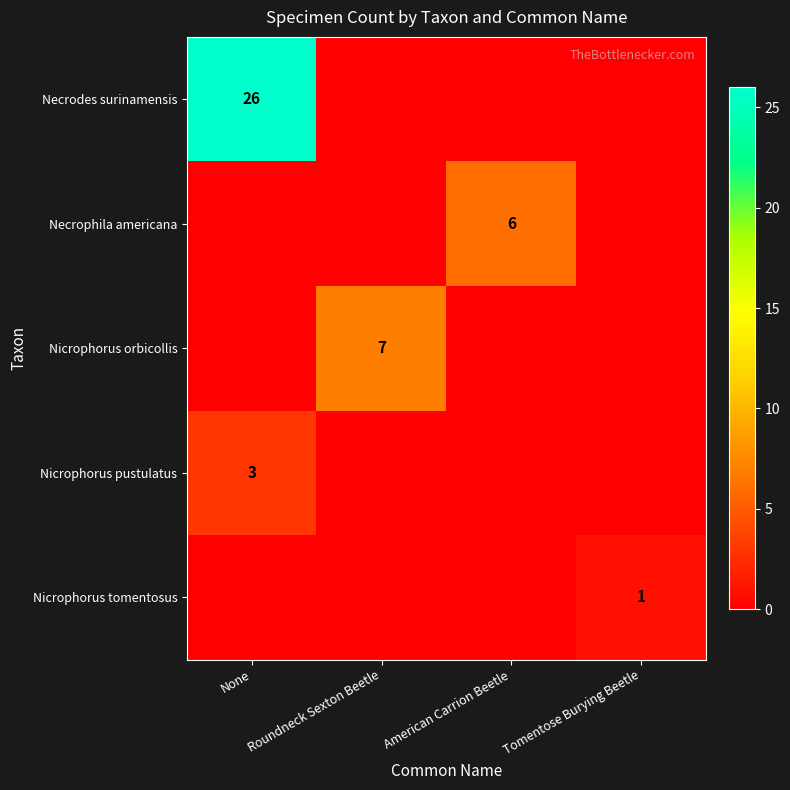

The value of Nicrophorus pustulatus at None is 3. True or false?

True